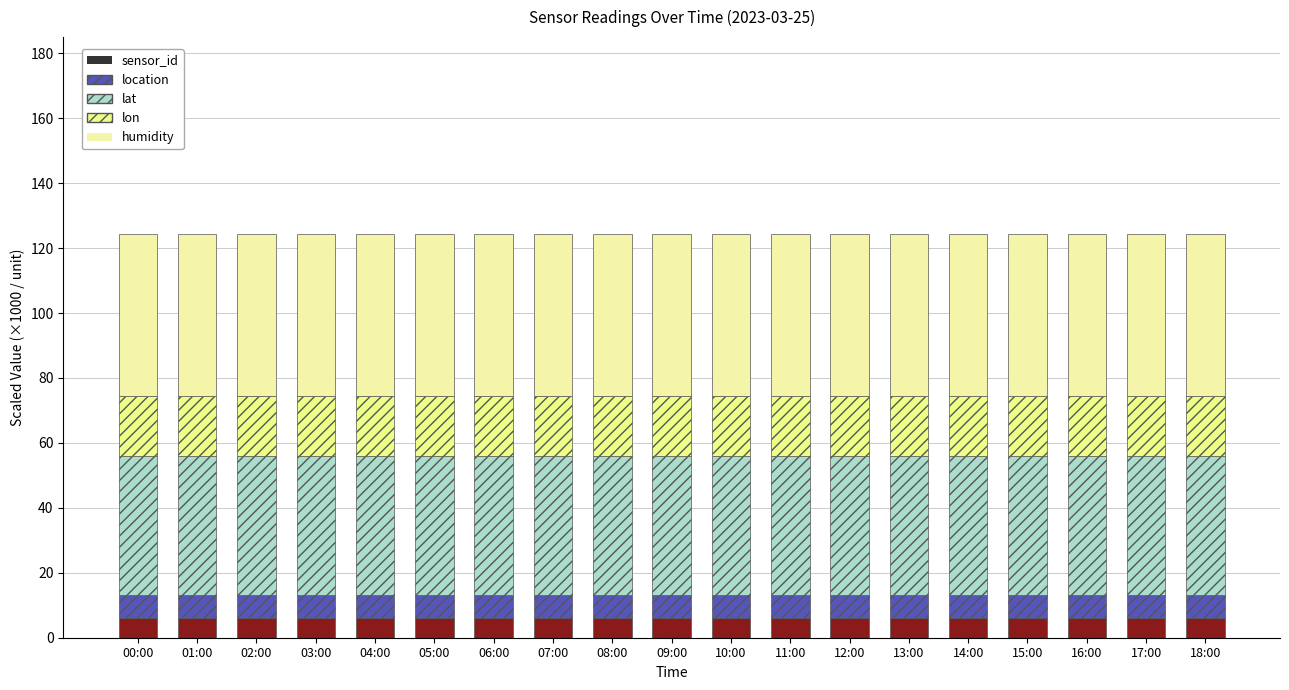

Are the bars grouped side by side (vs. stacked)?

No